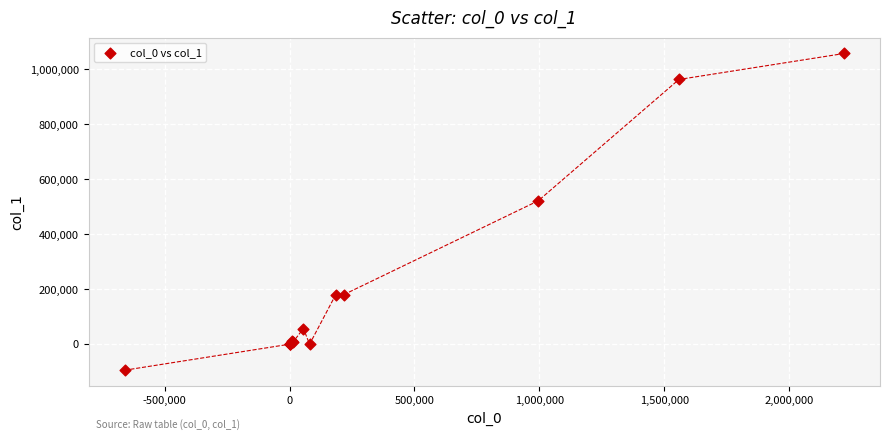

What Y value in the scatter plot is closest to 481626?

521896.1